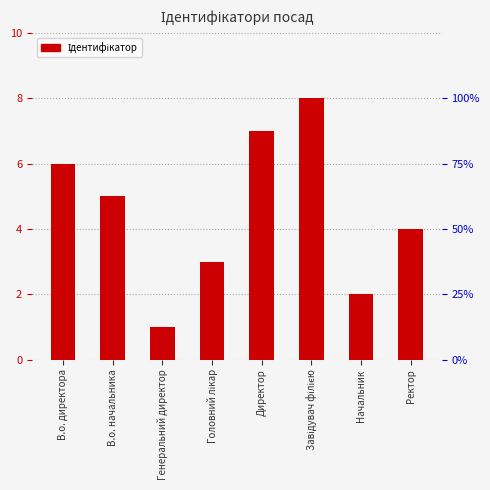

What is the label of the 2nd bar from the right?

Начальник